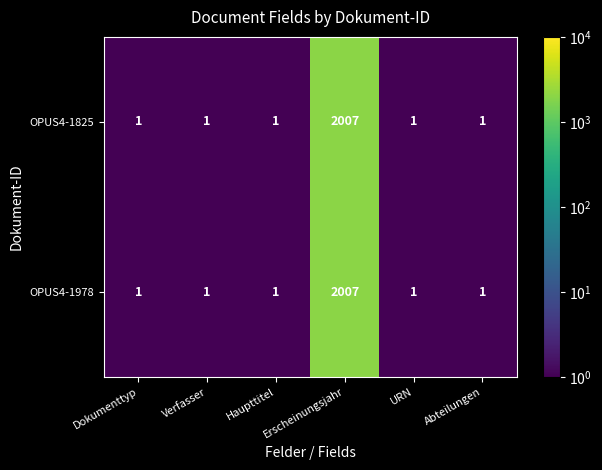

Is it true that OPUS4-1978 equals 1 at Dokumenttyp?

True